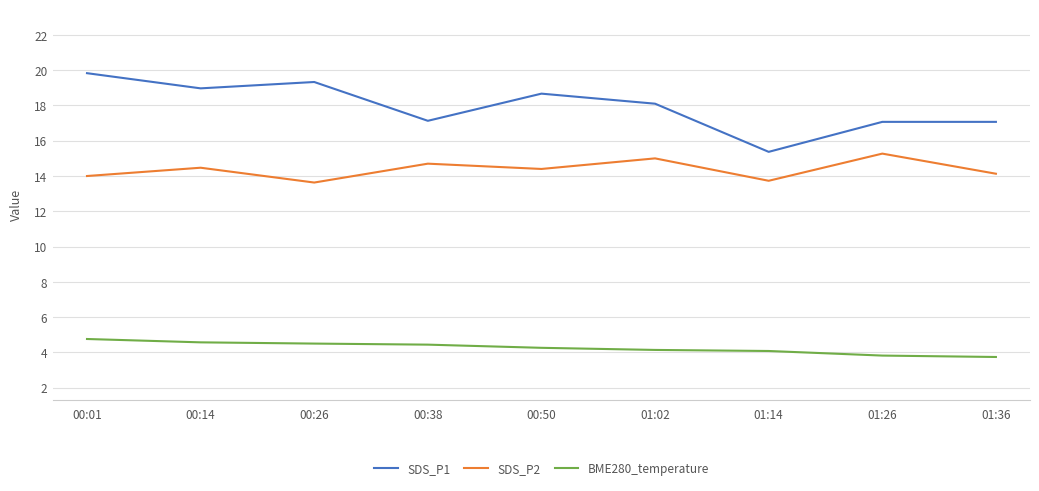

At which label does SDS_P2 reach its peak?

01:26